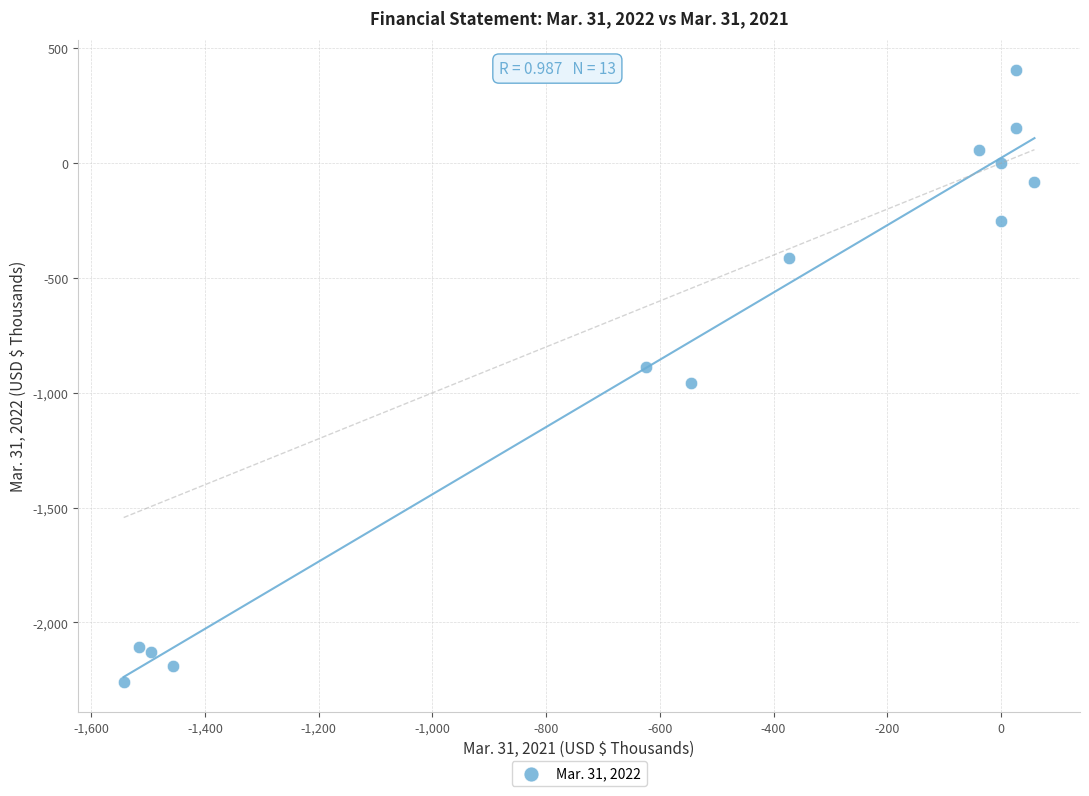

What is the range of Y values (max minus min)?

2662.0